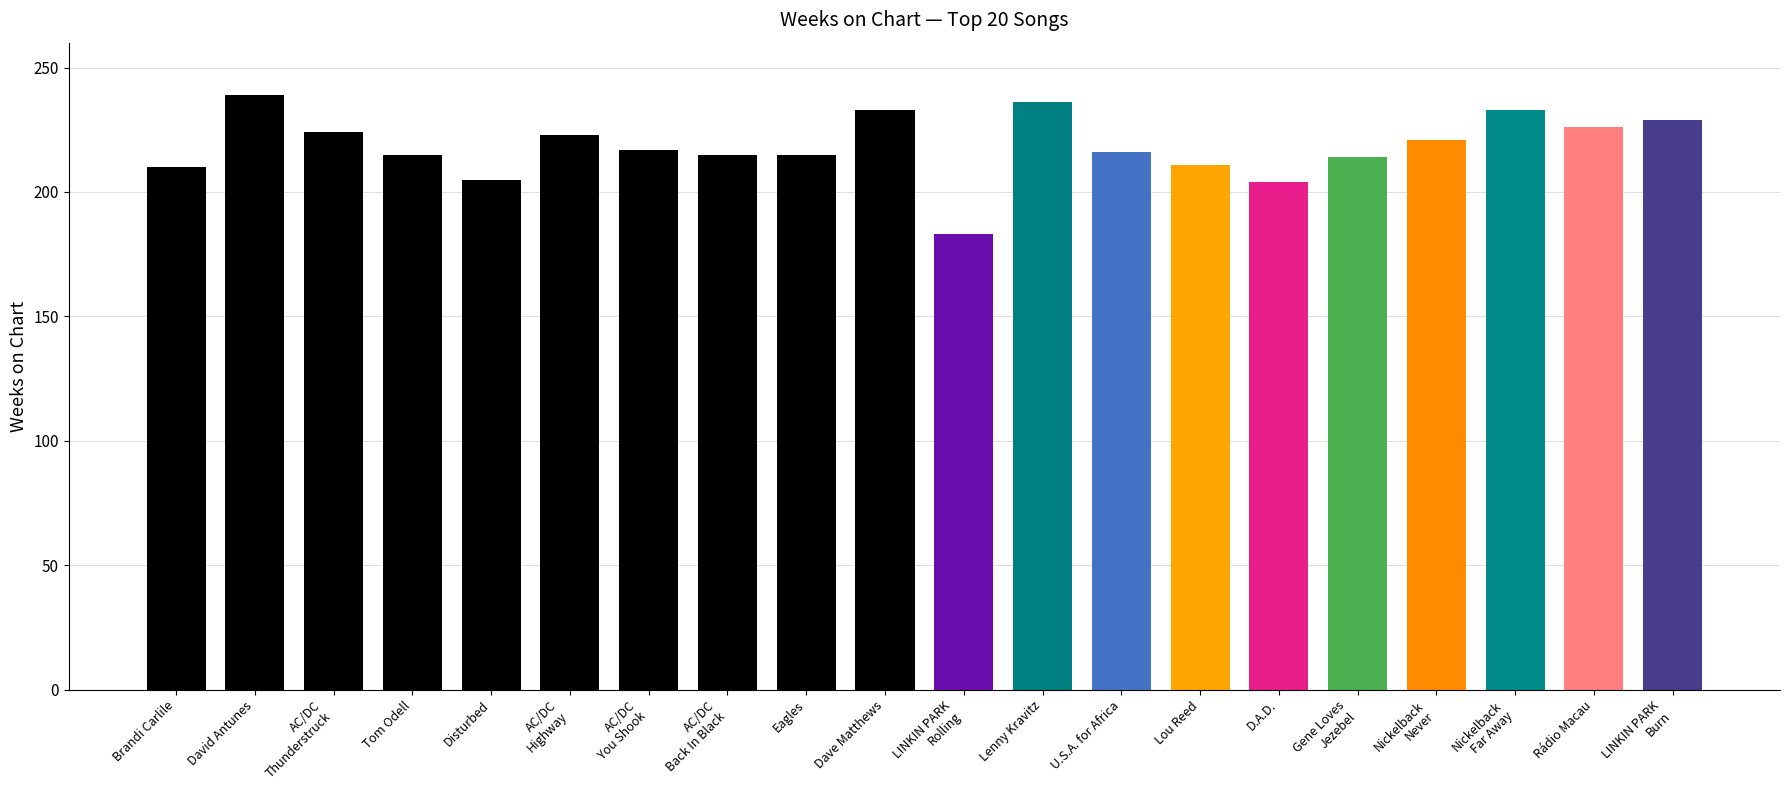

The chart shows a value of 214 at Gene Loves
Jezebel. True or false?

True